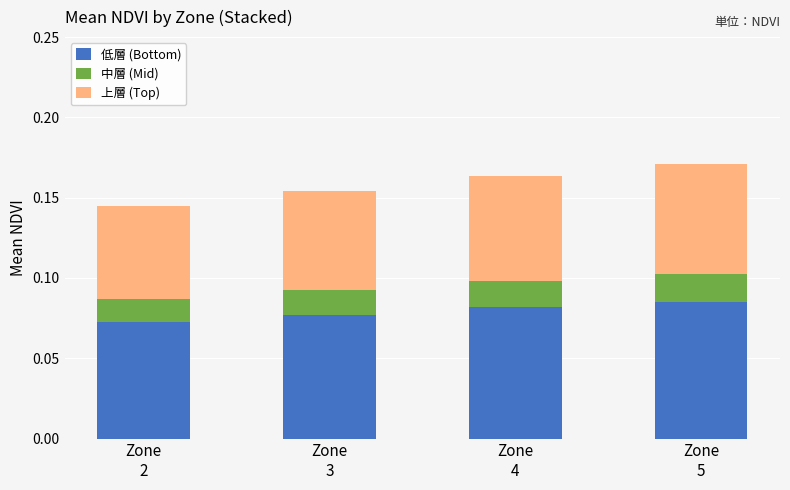

How many 低層 (Bottom) values are between 0 and 1?

4